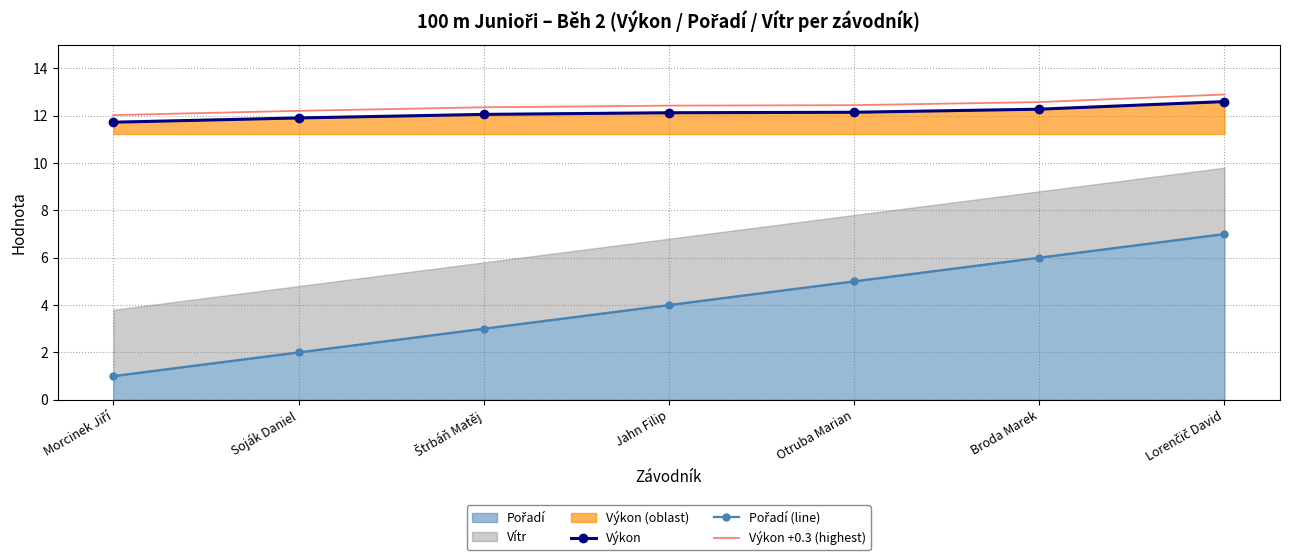

True or false: Výkon +0.3 (highest) has a value of 4.8 at Otruba Marian.

False